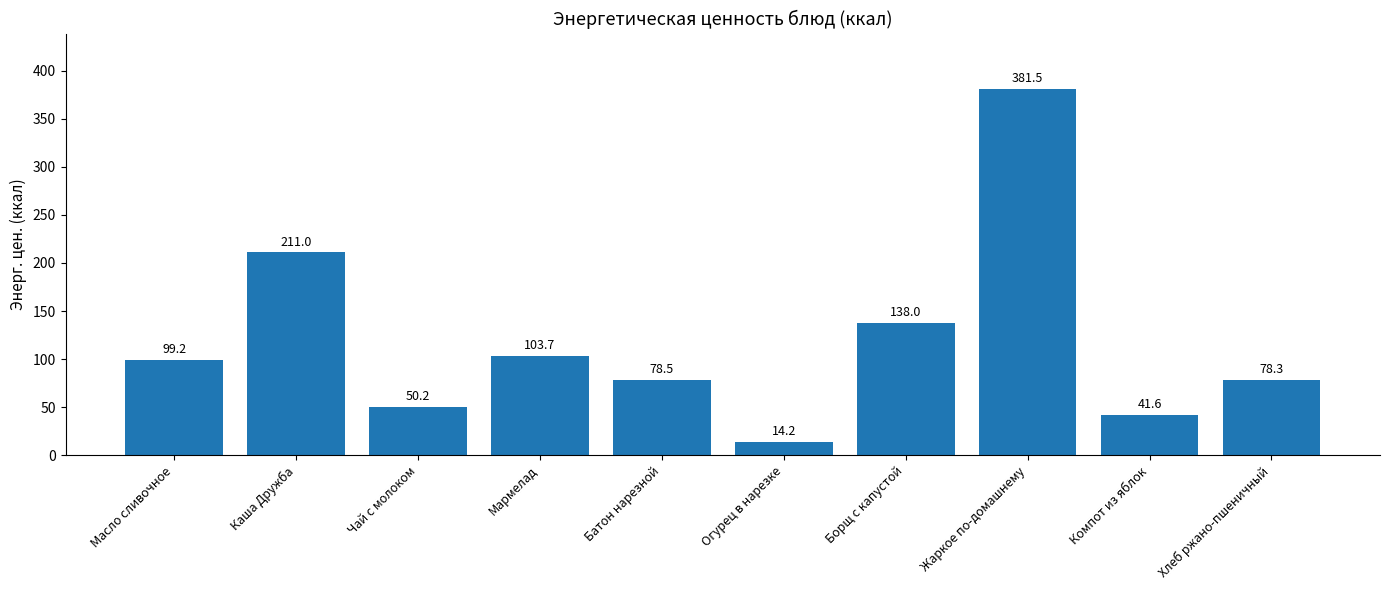

Reading right to left, list all the values displayed in this chart.

78.3	41.6	381.5	138.0	14.2	78.5	103.7	50.2	211.0	99.2